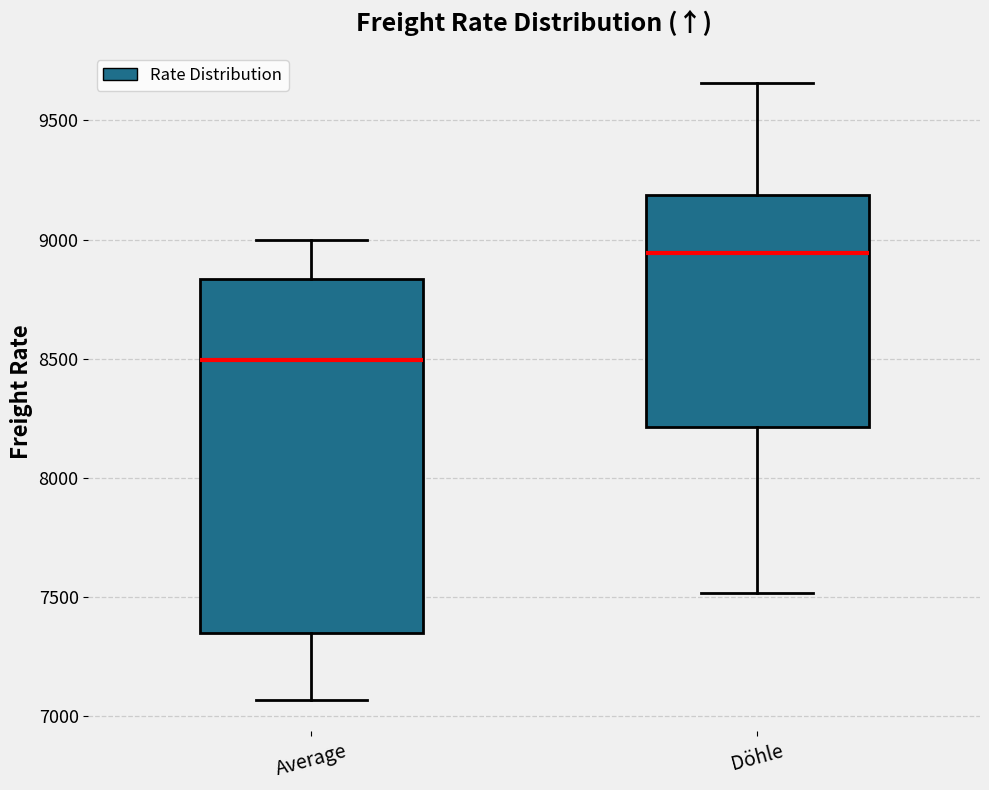

Comparing the boxes themselves (not the whiskers), which one is the tallest?

Average